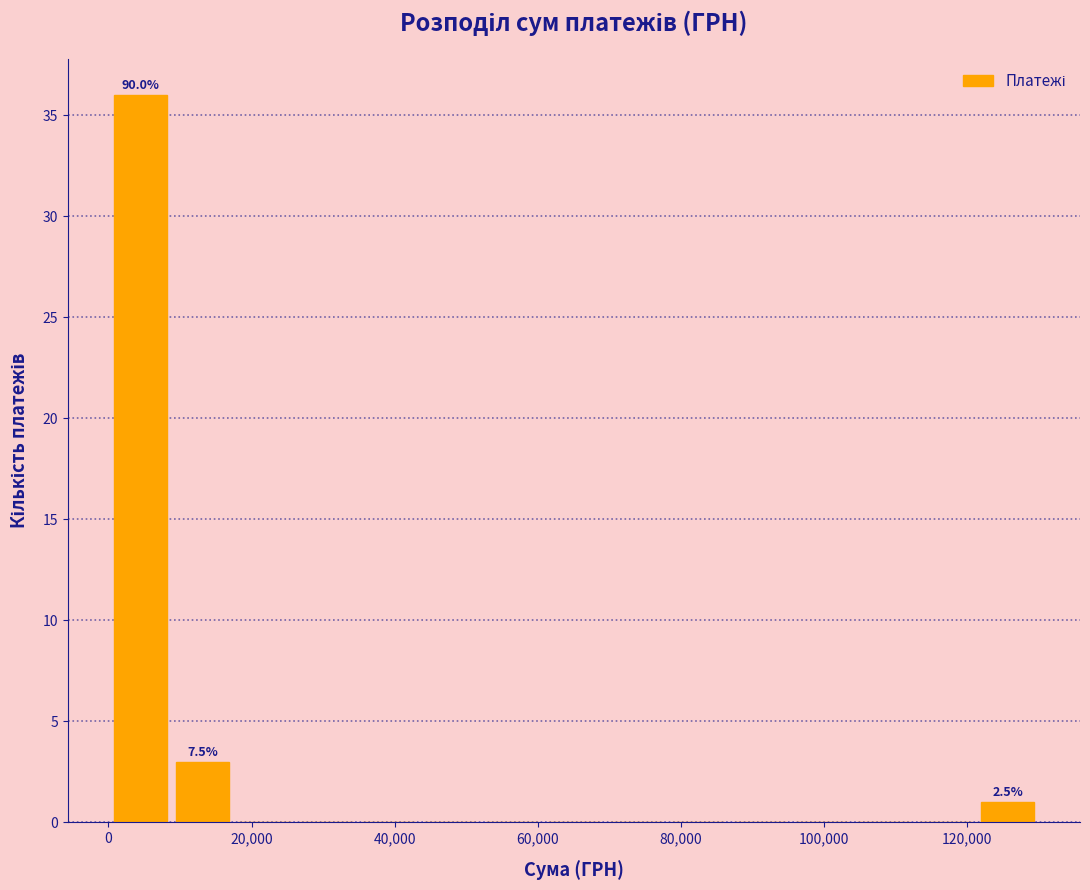

Over which range of the x-axis is the bar tallest?

0 to 8000